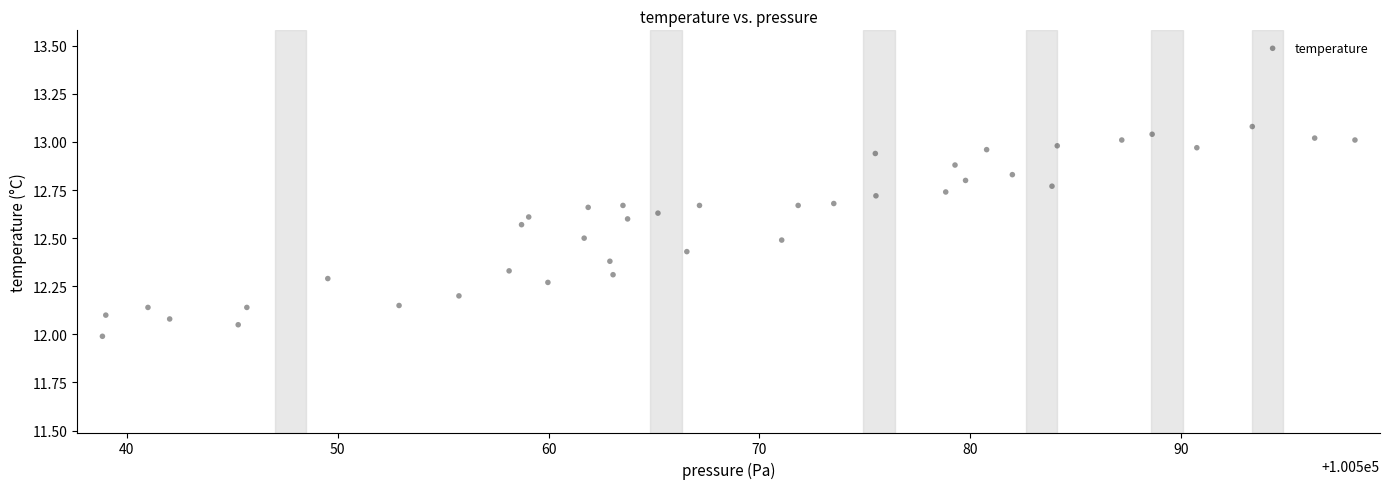

What is the range of X values (max minus min)?

59.4